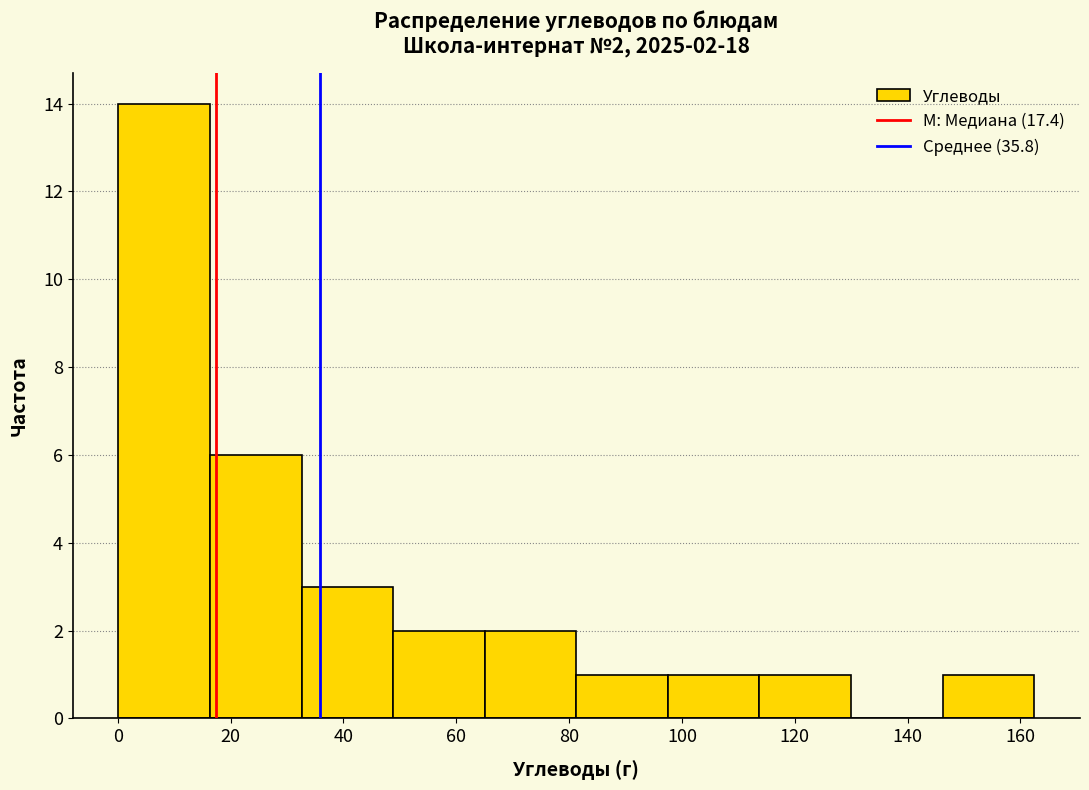

Which range on the x-axis has the tallest bar?

0 to 16